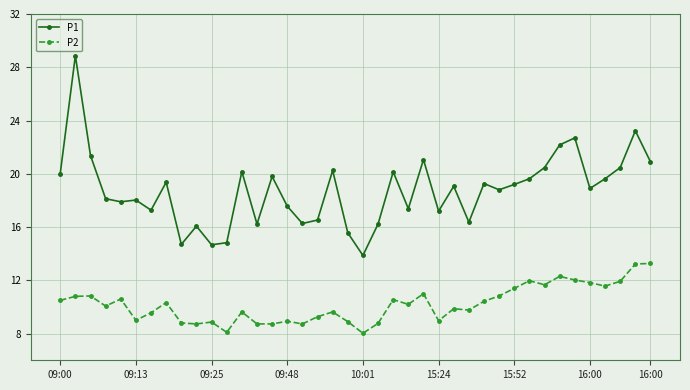

List the series in order of their overall mean, highest first.

P1, P2